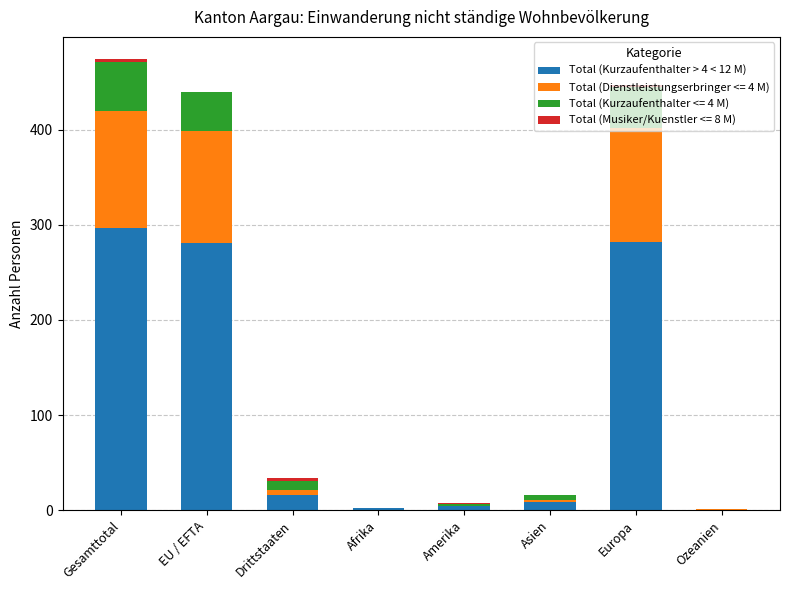

At which label does Total (Kurzaufenthalter > 4 < 12 M) reach its peak?

Gesamttotal